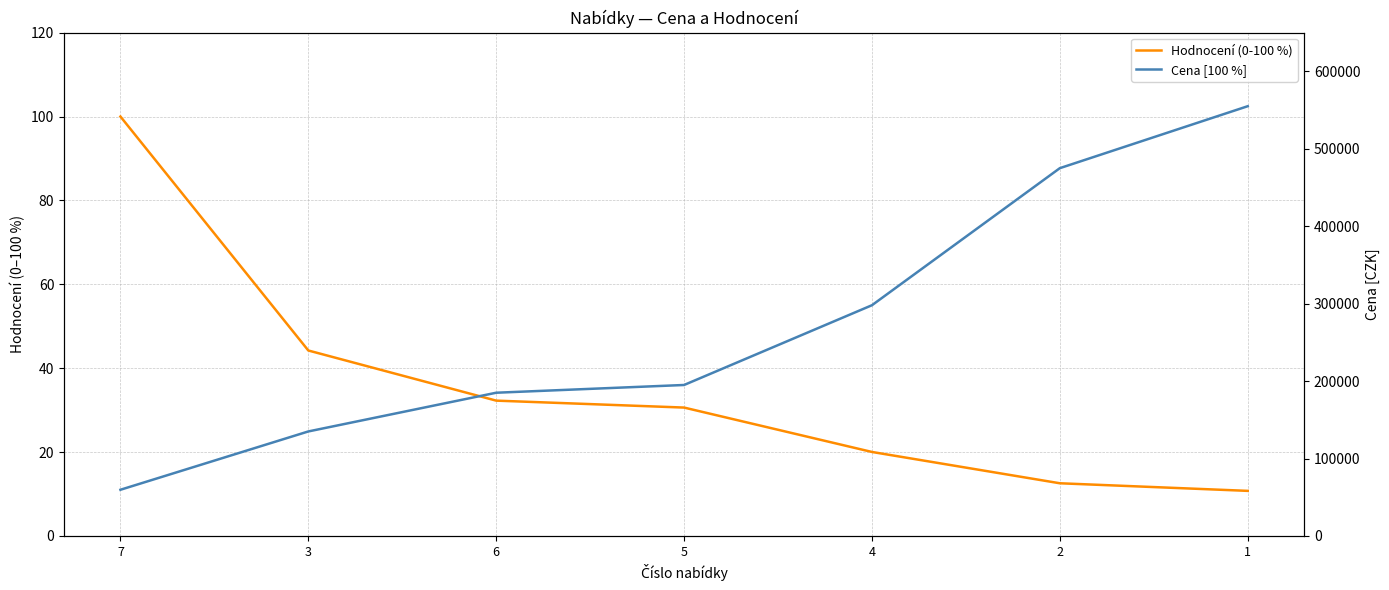

True or false: Hodnocení (0-100 %) and Cena [100 %] intersect in this chart.

False